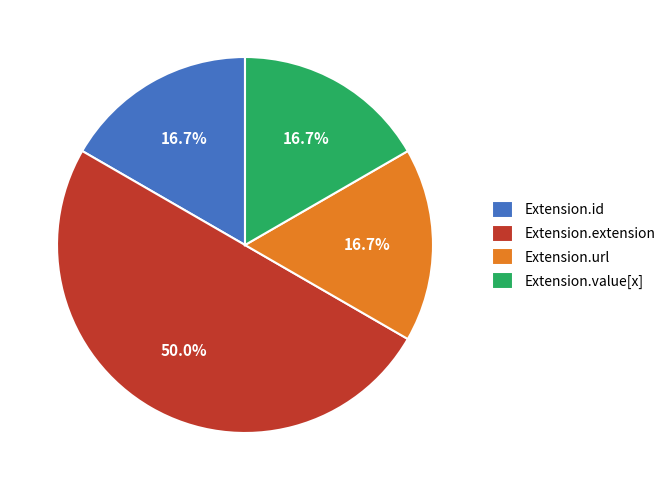

Which has a higher value, Extension.extension or Extension.id?

Extension.extension